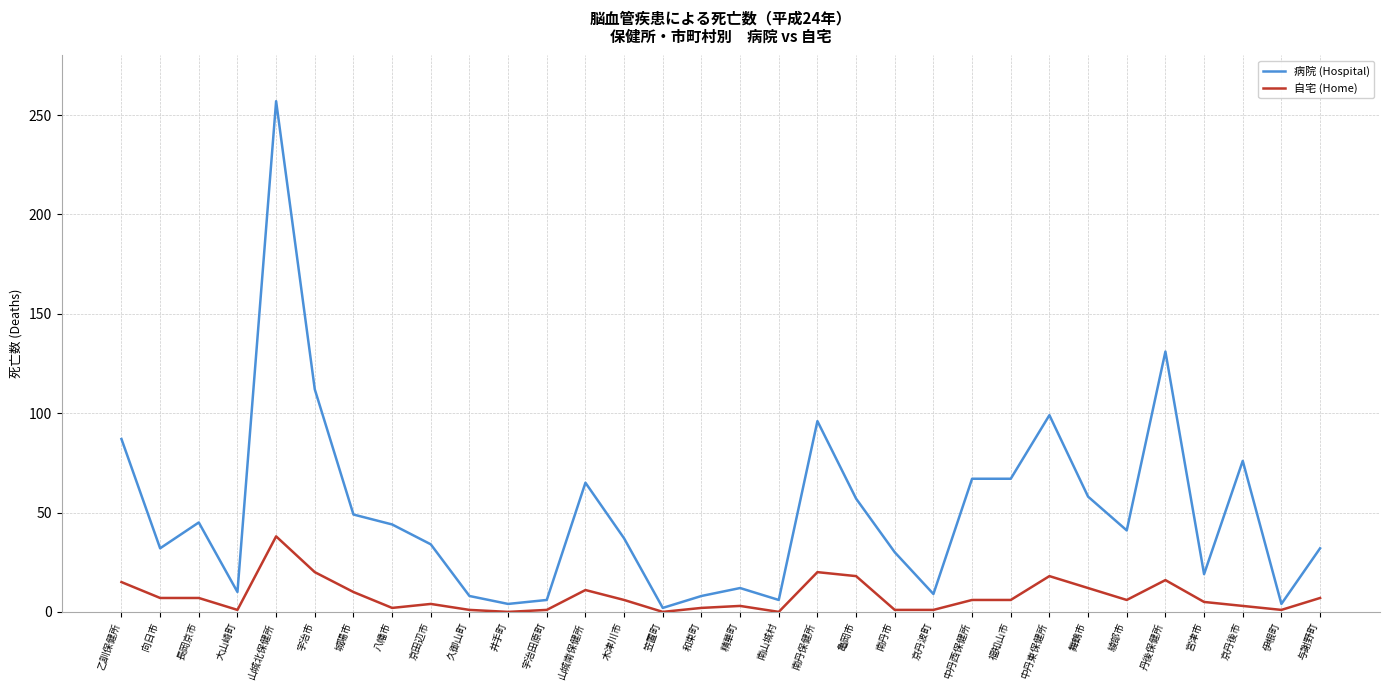

At which label is 病院 (Hospital) closest to 129?

丹後保健所